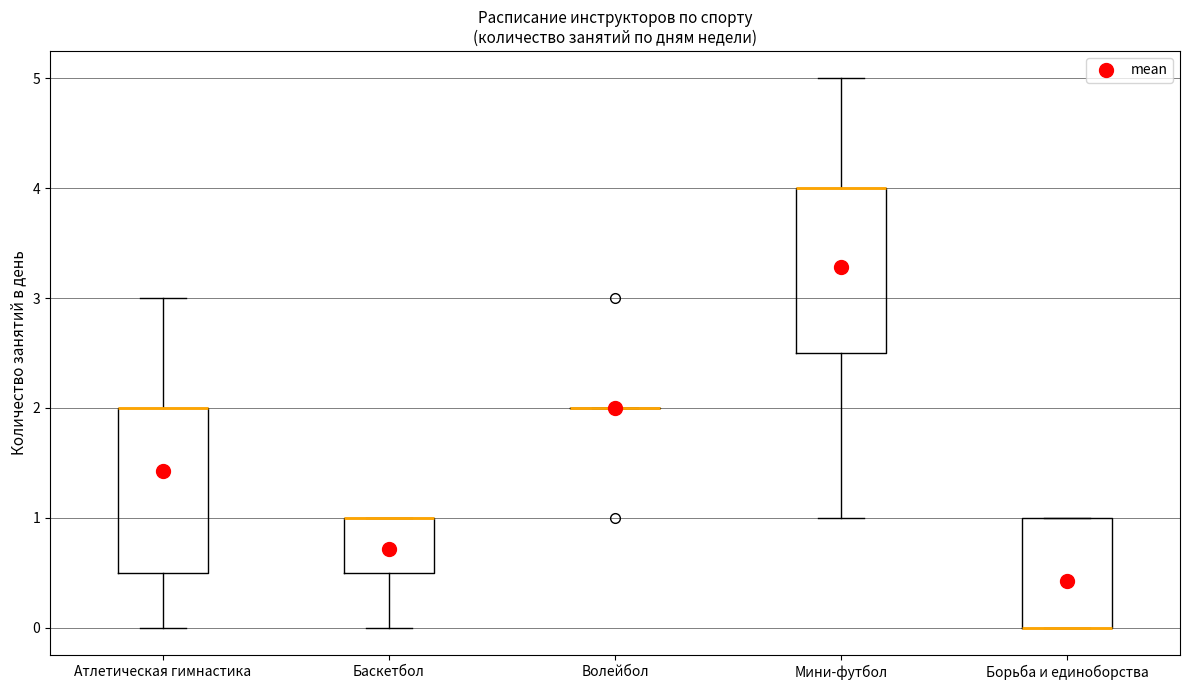

Where is the upper edge of the box for Атлетическая гимнастика on the y-axis? The values are not printed on the chart, so give them approximately, as read against the axis.

2.0